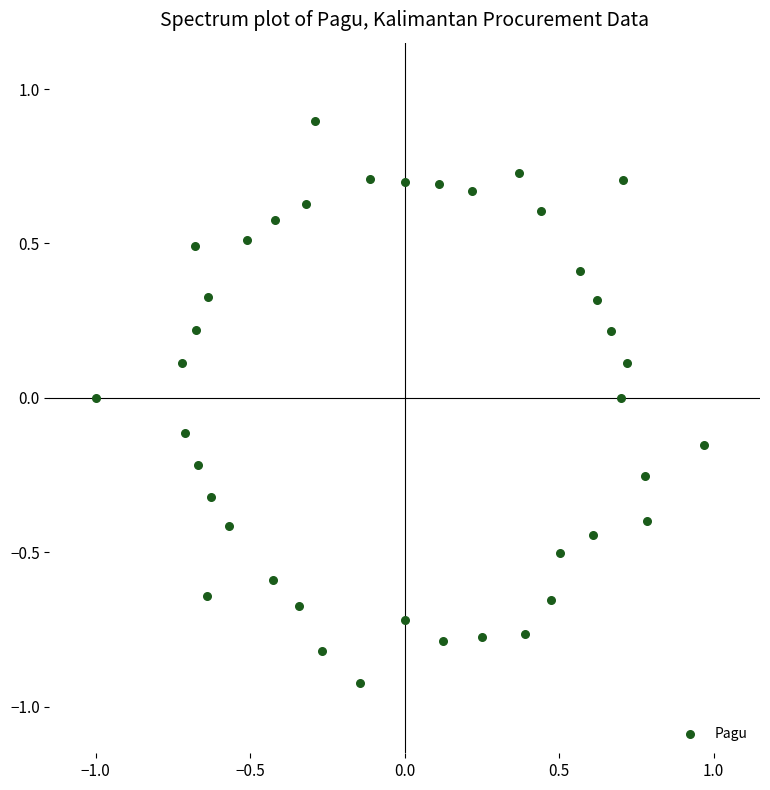

What is the range of Y values (max minus min)?

1.8